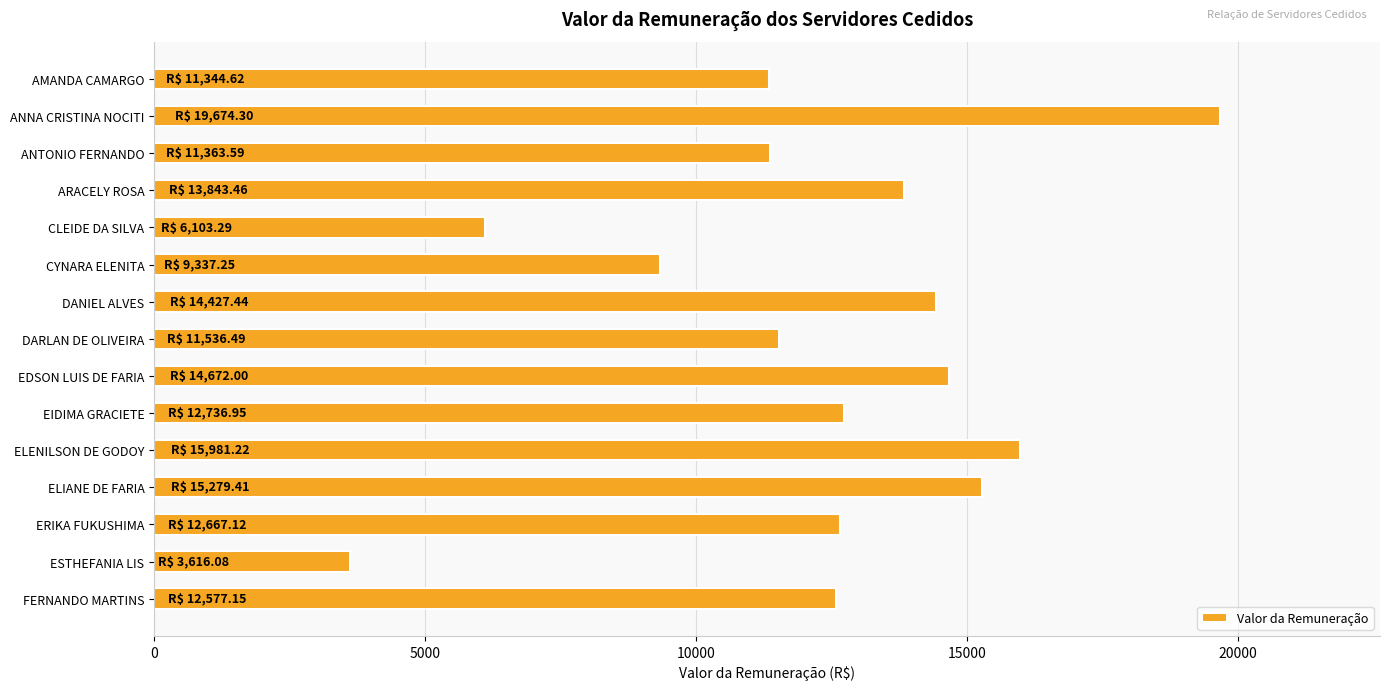

Which label corresponds to the largest value in the chart?

ANNA CRISTINA NOCITI